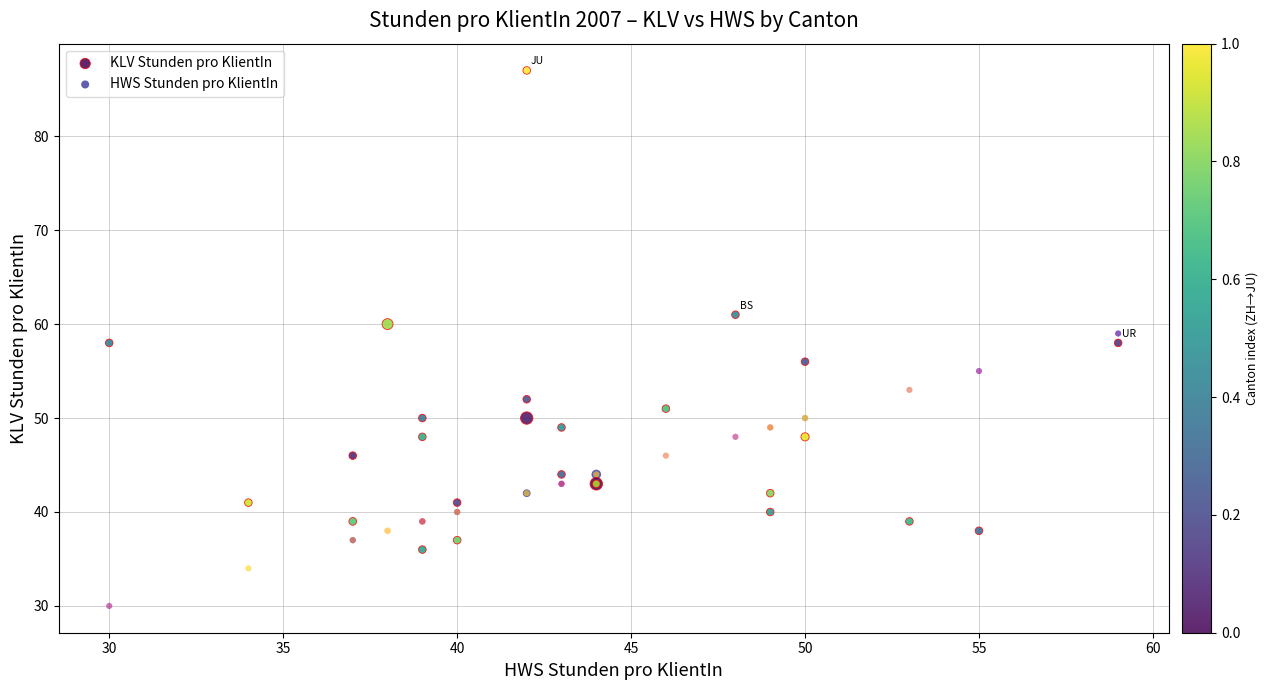

Which series has the widest spread of Y values?

KLV Stunden pro KlientIn